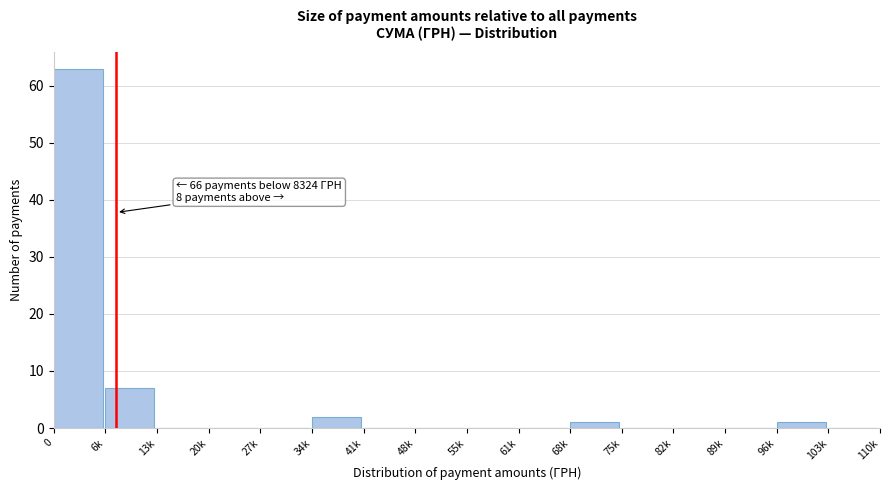

Reading left to right, list all the values displayed in this chart.

0=63	6k=7	13k=0	20k=0	27k=0	34k=2	41k=0	48k=0	55k=0	61k=0	68k=1	75k=0	82k=0	89k=0	96k=1	103k=0